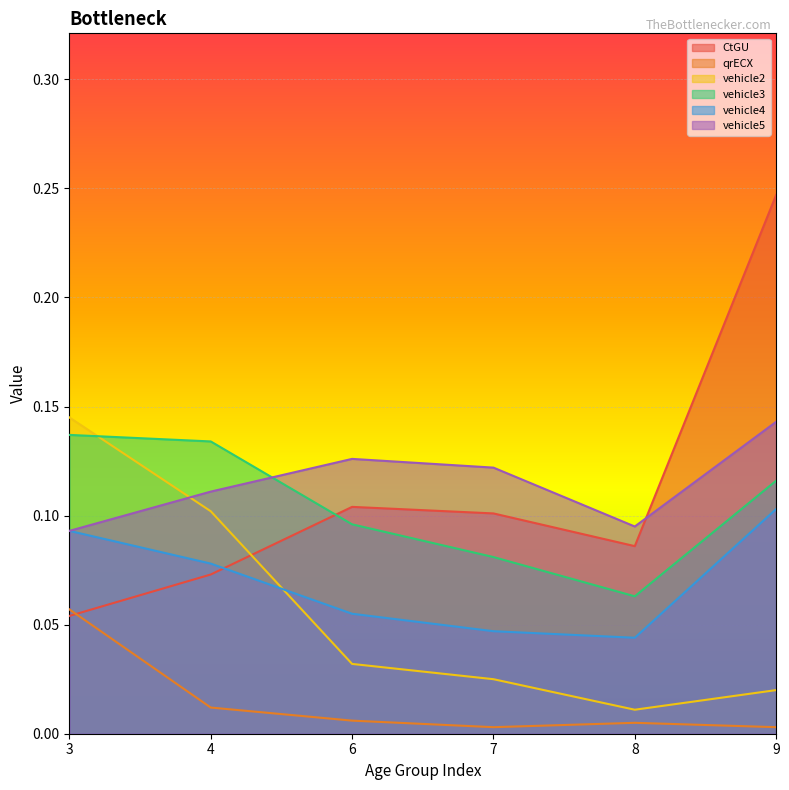

Which series has the largest range (max minus min)?

CtGU